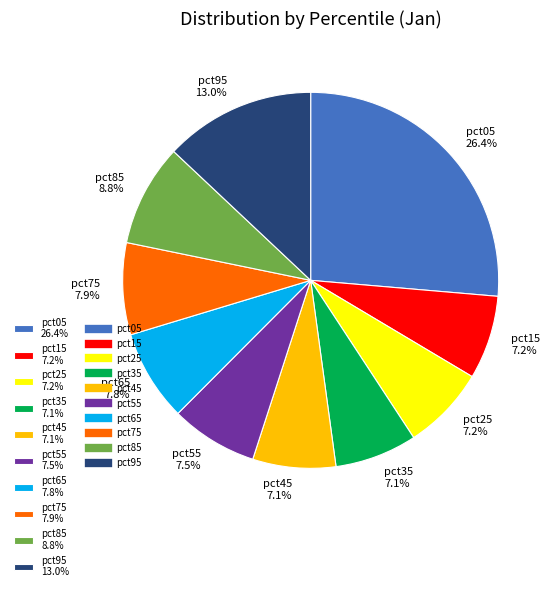

To the nearest percent, what is the difference between the pct05 and pct85 slice percentages?

18%